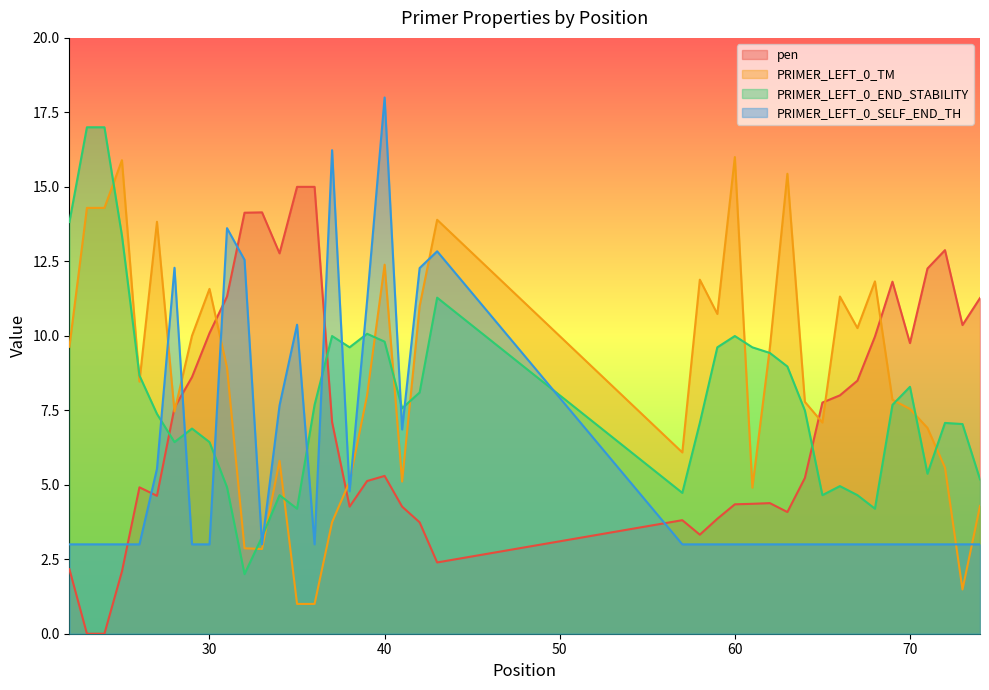

List the series in order of their overall mean, highest first.

PRIMER_LEFT_0_TM, PRIMER_LEFT_0_END_STABILITY, pen, PRIMER_LEFT_0_SELF_END_TH